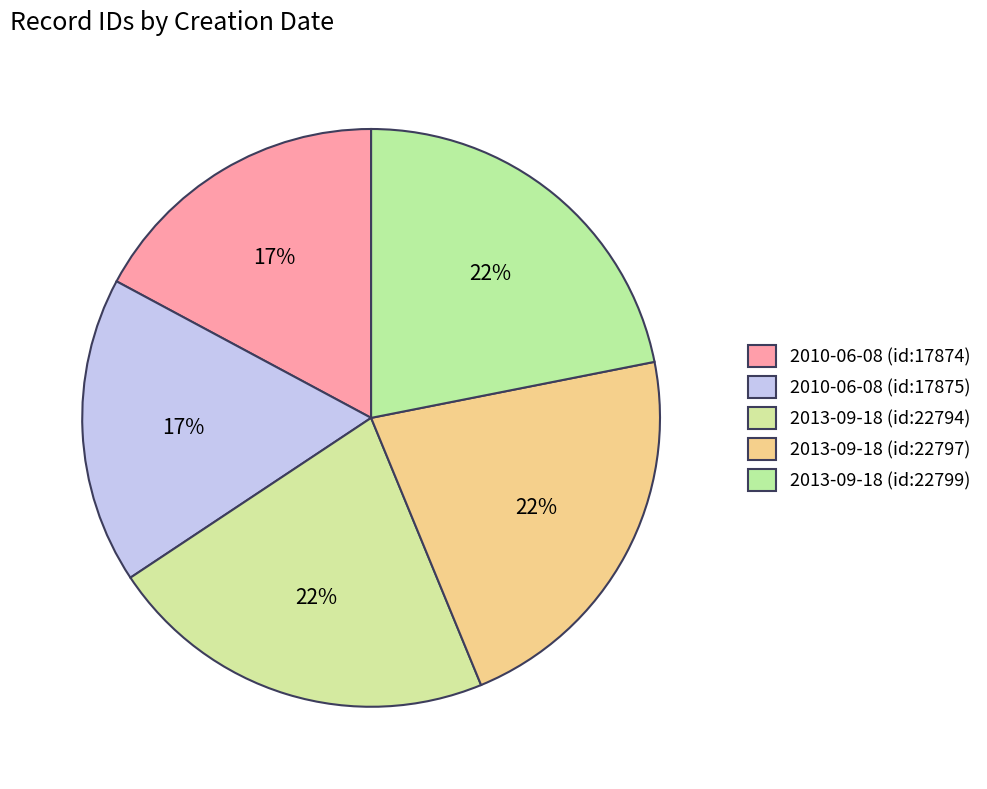

How many slices are in this pie chart?

5